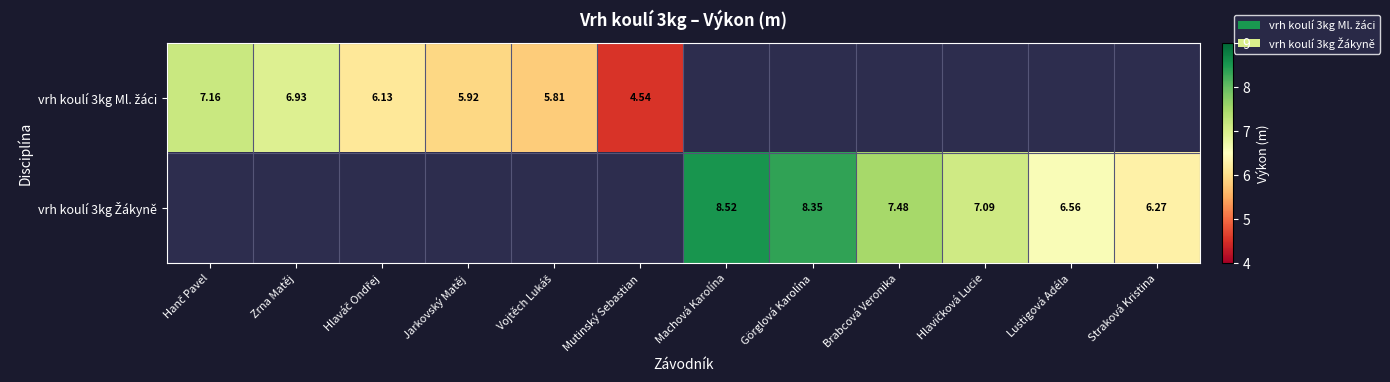

What value does the vrh koulí 3kg Ml. žáci series have at Hlaváč Ondřej?

6.1